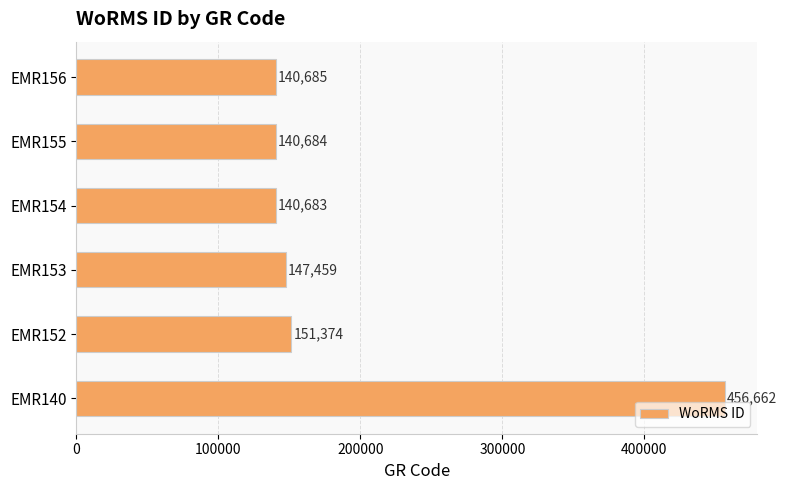

What is the minimum value shown in the chart?

140683